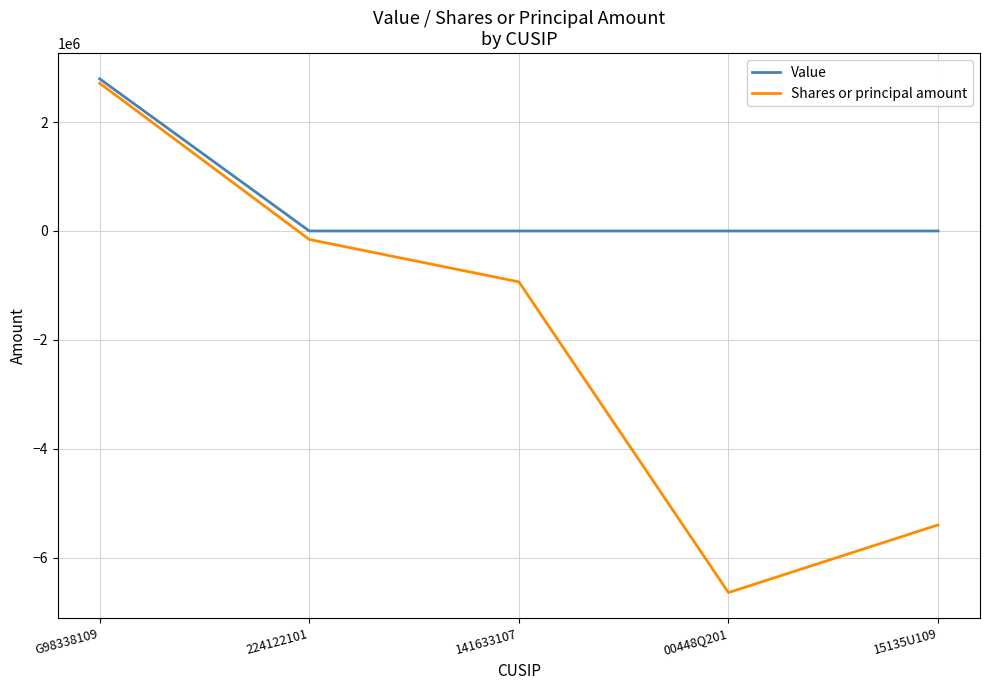

What is the spread (max minus min) of values at 00448Q201?

6642814